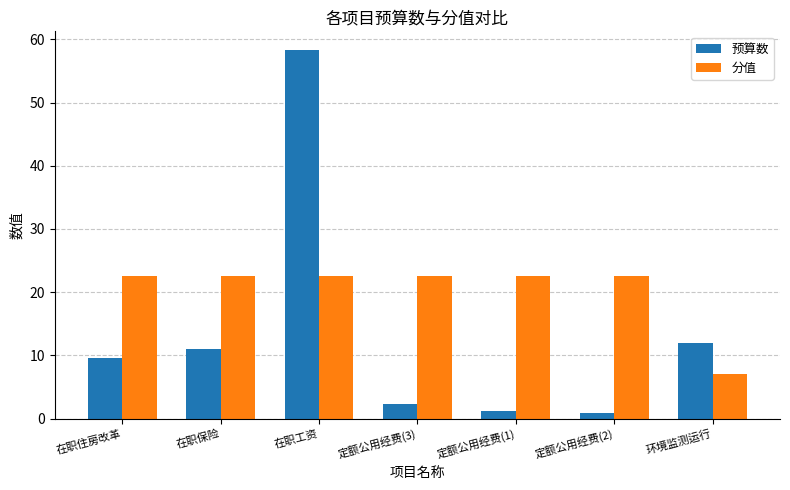

What is the difference between the highest and lowest values at 在职住房改革?

12.8